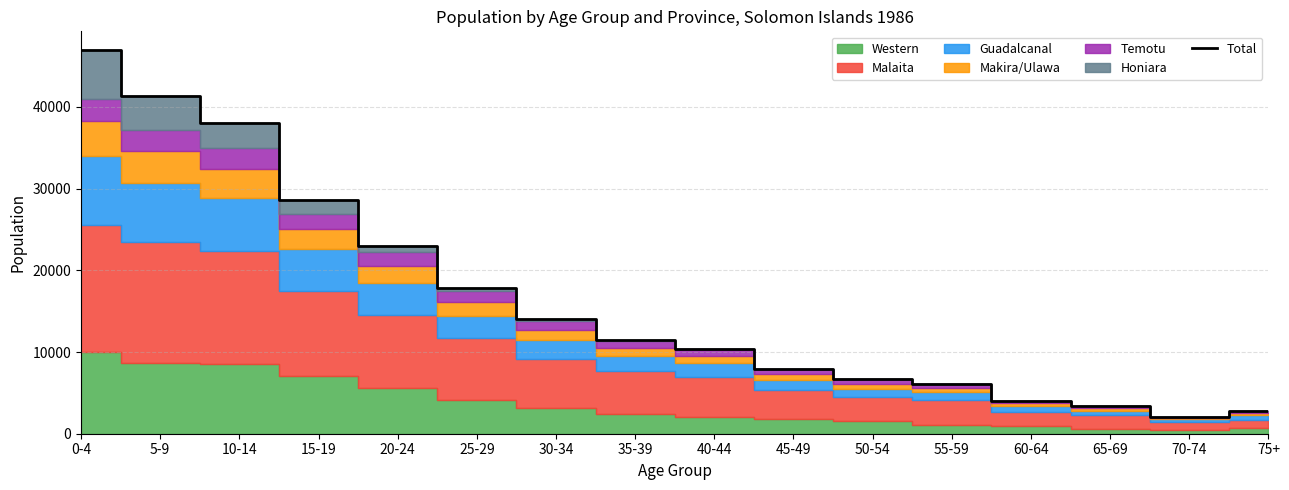

List the labels in order of value, largest first.

0-4, 5-9, 10-14, 15-19, 20-24, 25-29, 30-34, 35-39, 40-44, 45-49, 50-54, 55-59, 60-64, 65-69, 75+, 70-74